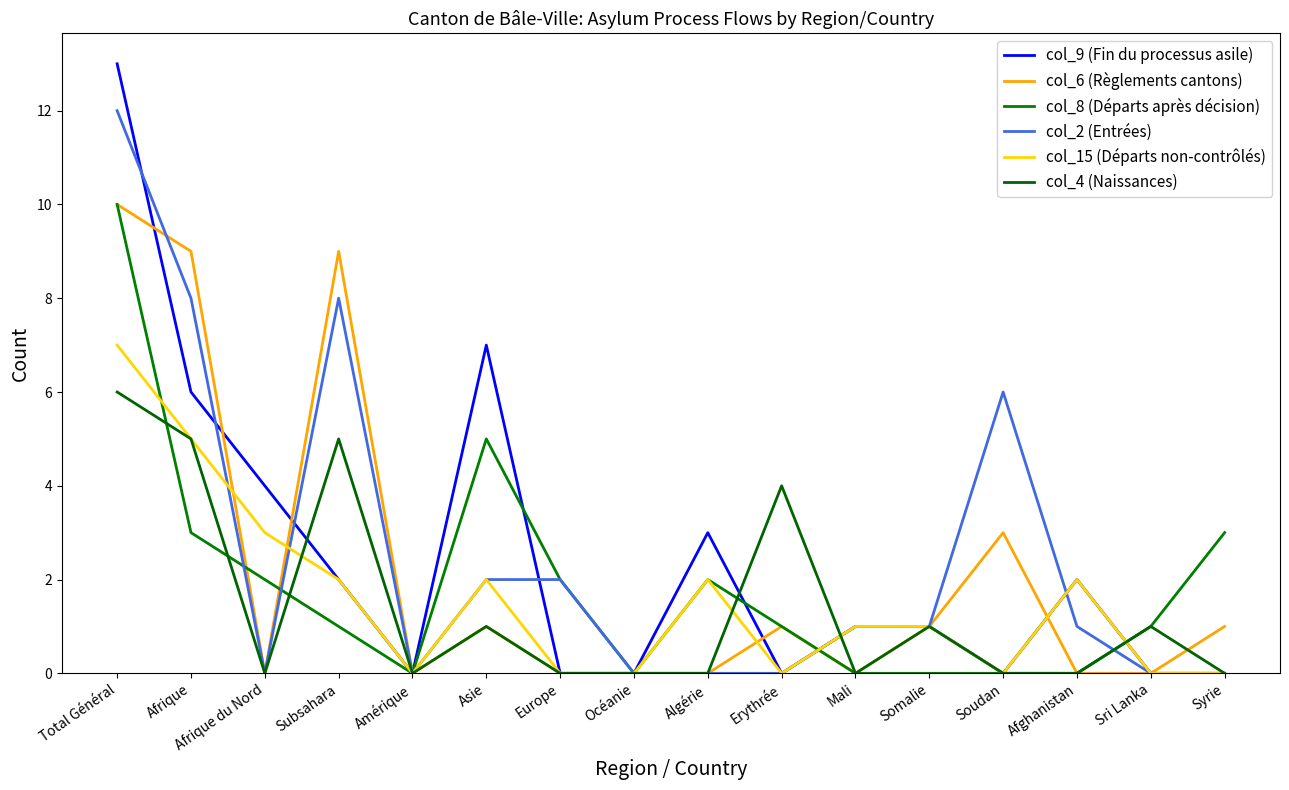

At which label does col_8 (Départs après décision) reach its minimum?

Amérique